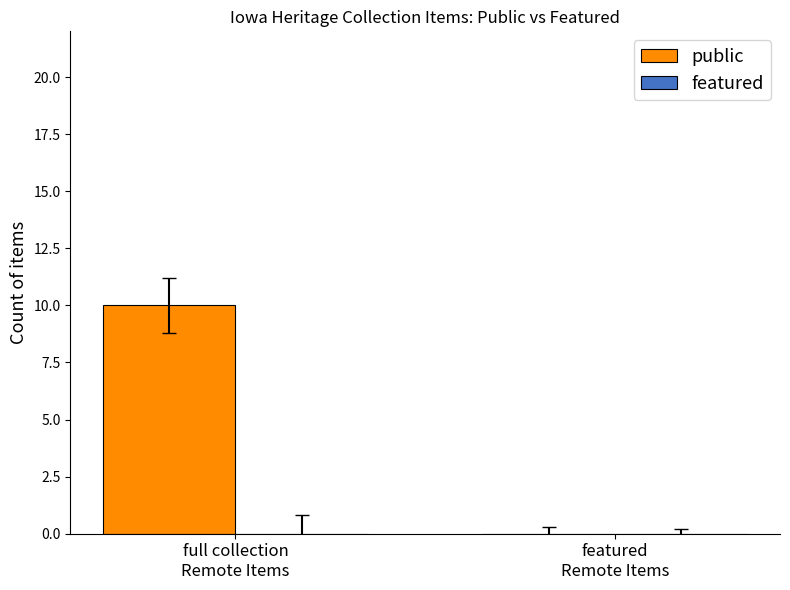

What is the greatest value displayed?

10